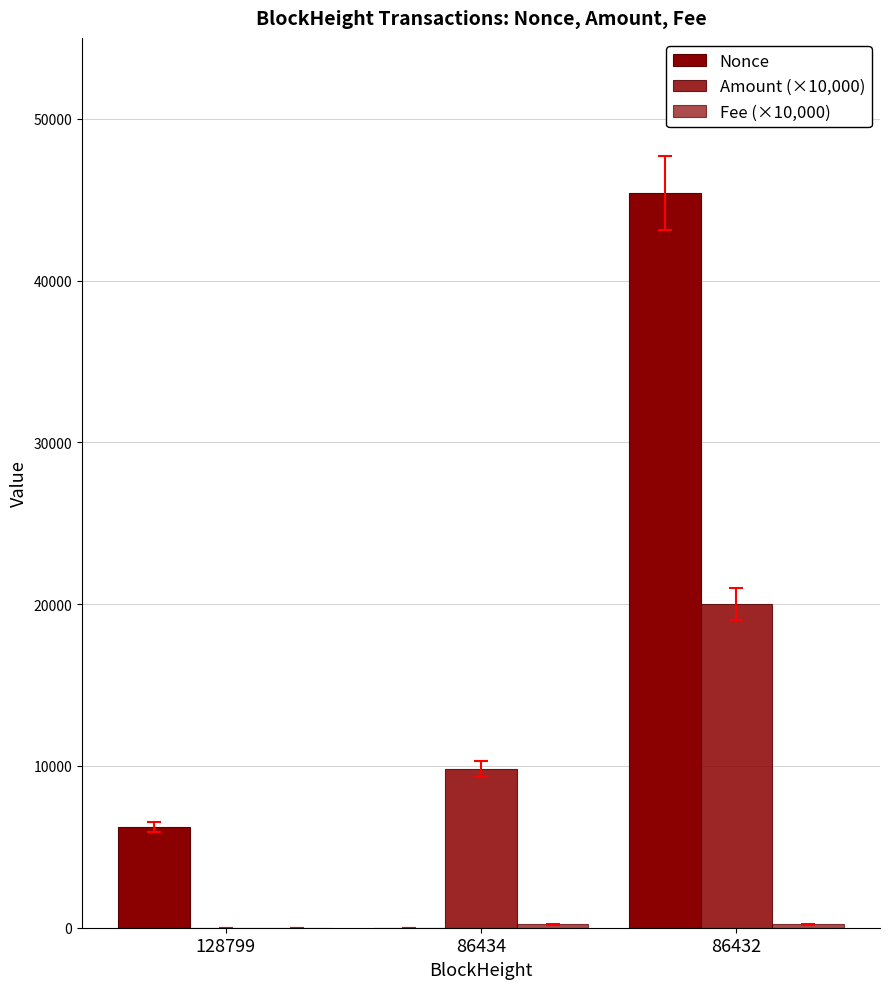

How many groups of bars are there?

3